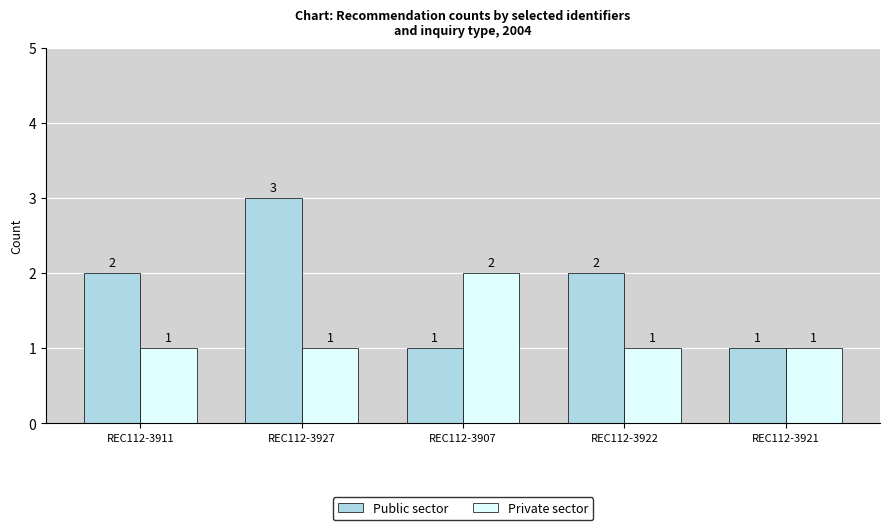

What is the approximate value of Private sector at REC112-3922?

1